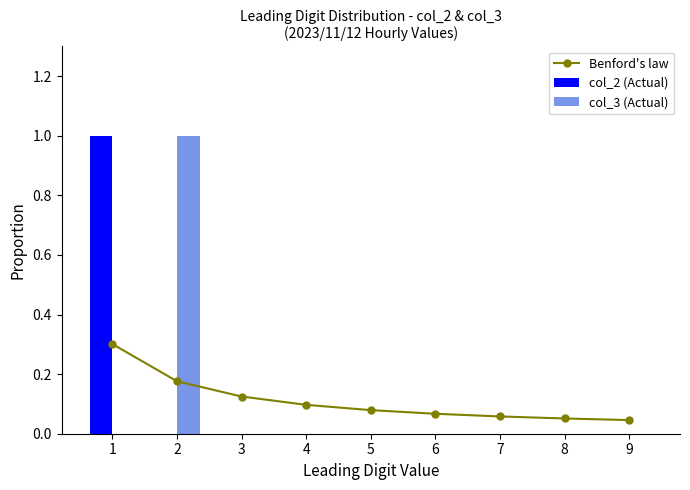

Which series changed the most between 2 and 3?

col_3 (Actual)